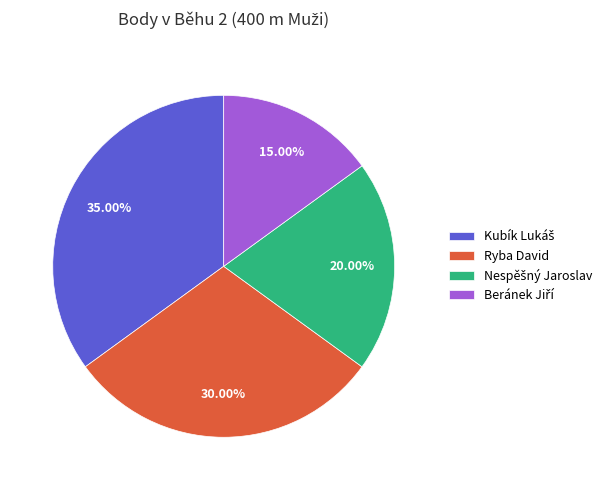

Is there a majority slice in this chart?

No